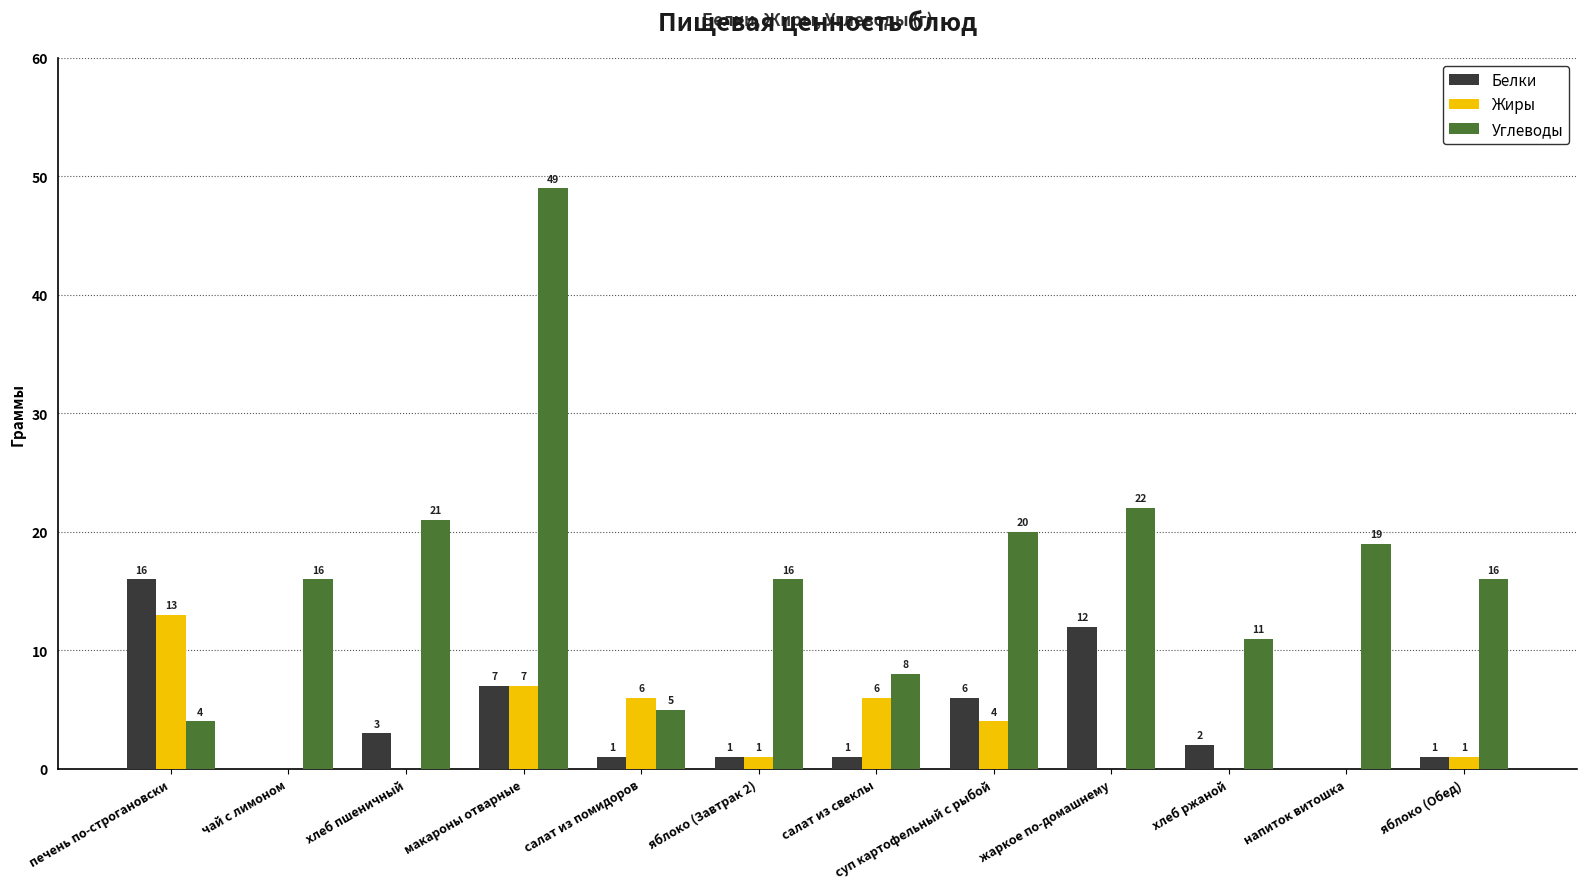

What is the sum of the Белки values at печень по-строгановски and суп картофельный с рыбой?

22